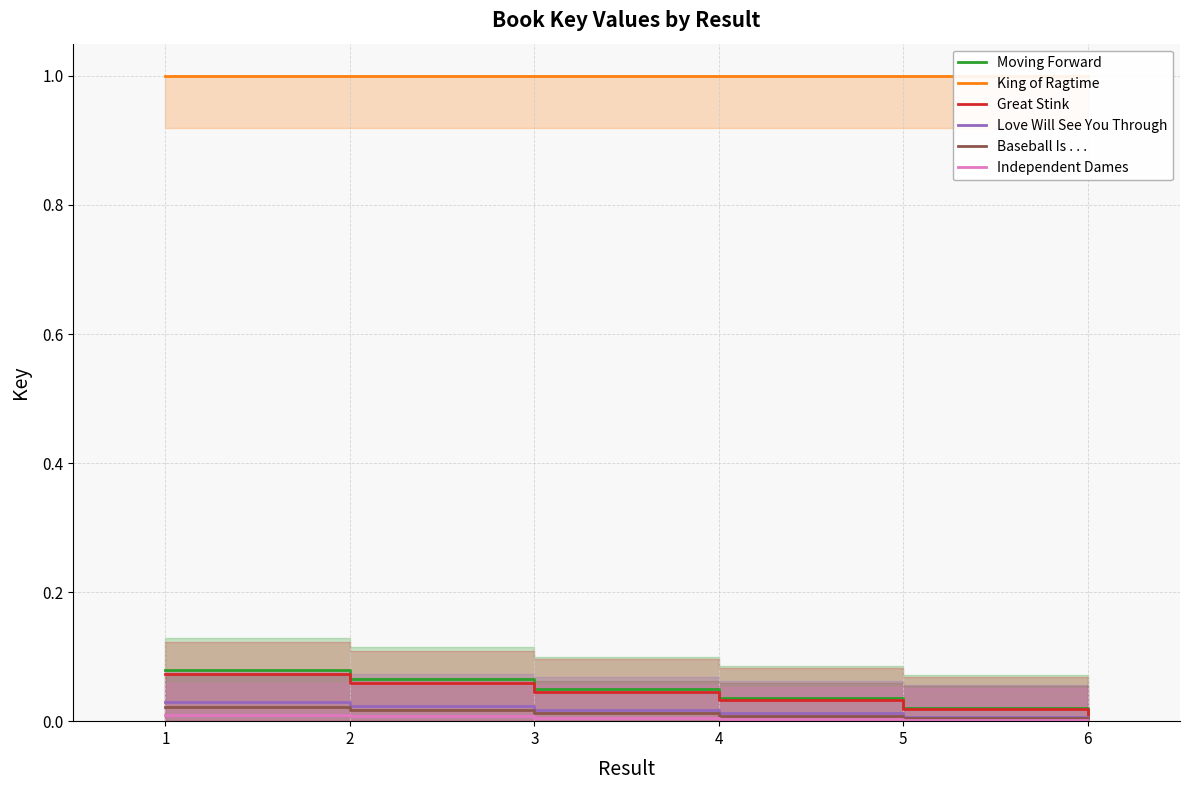

At which category does the chart reach its peak across all series?

1